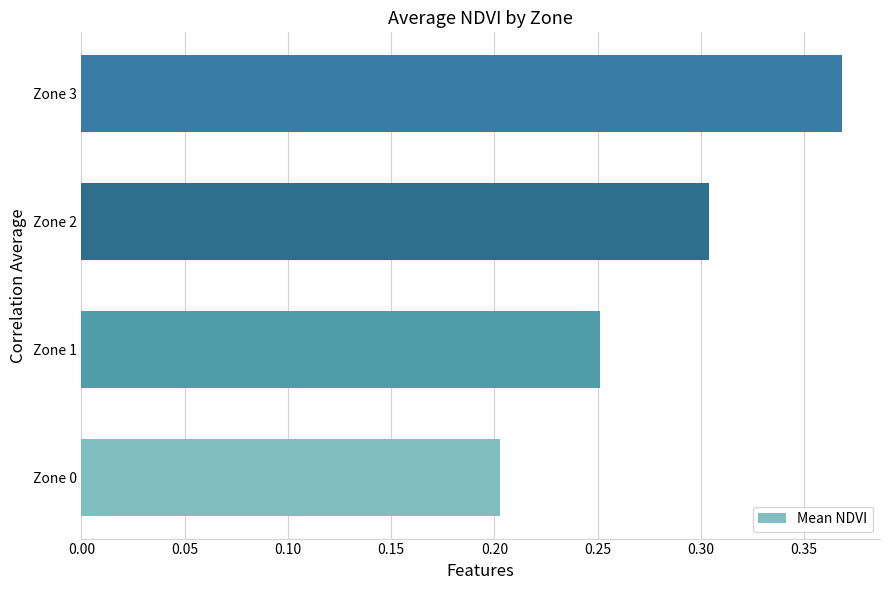

Rank the categories by value from highest to lowest.

Zone 3, Zone 2, Zone 1, Zone 0